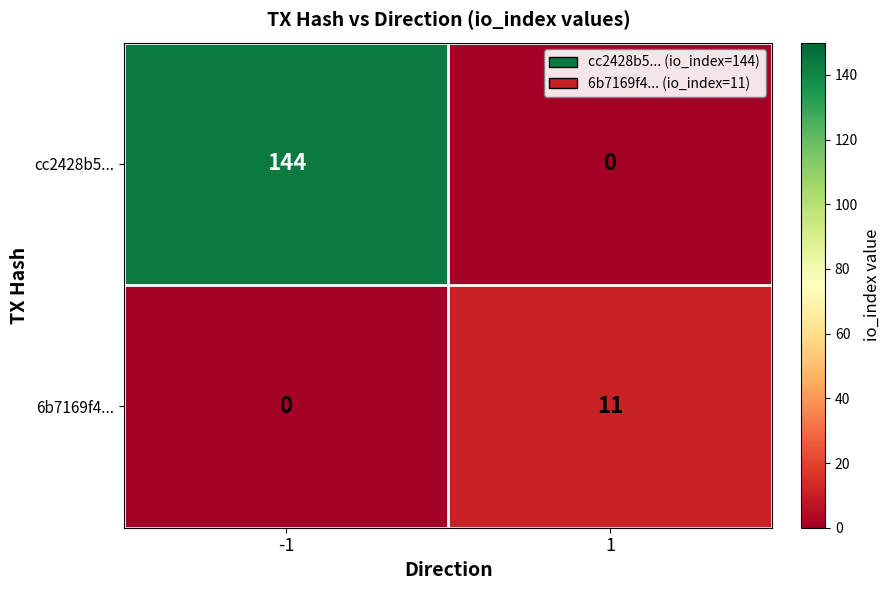

What is the highest value of the 6b7169f4... series?

11